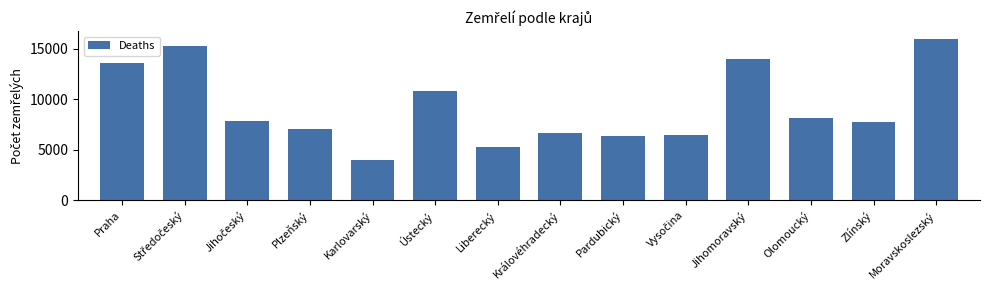

What is the change in value from Královéhradecký to Pardubický?

-311